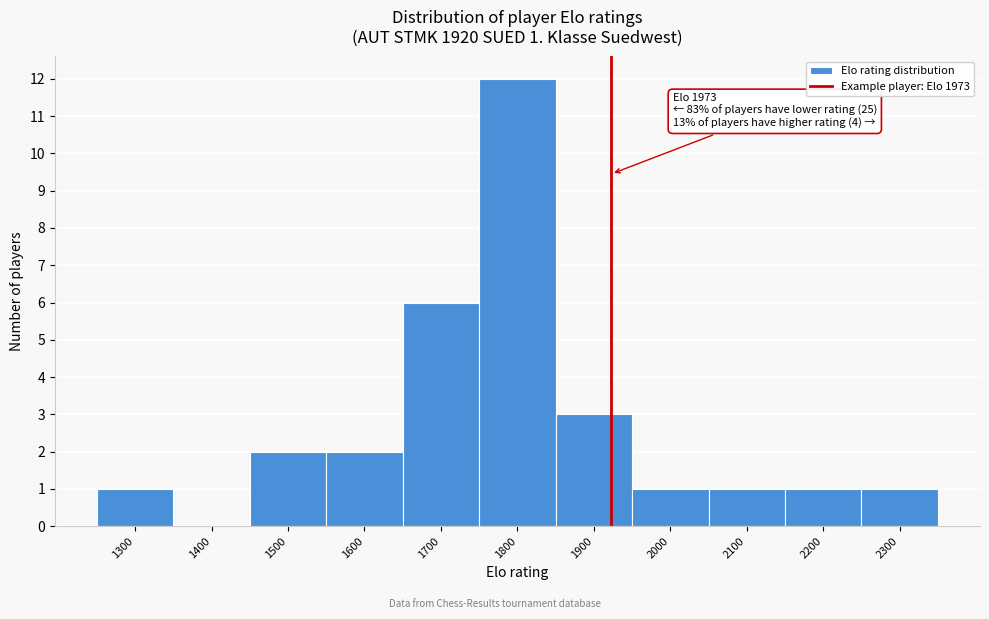

Reading left to right, extract all data points from this chart.

1300=1	1400=0	1500=2	1600=2	1700=6	1800=12	1900=3	2000=1	2100=1	2200=1	2300=1